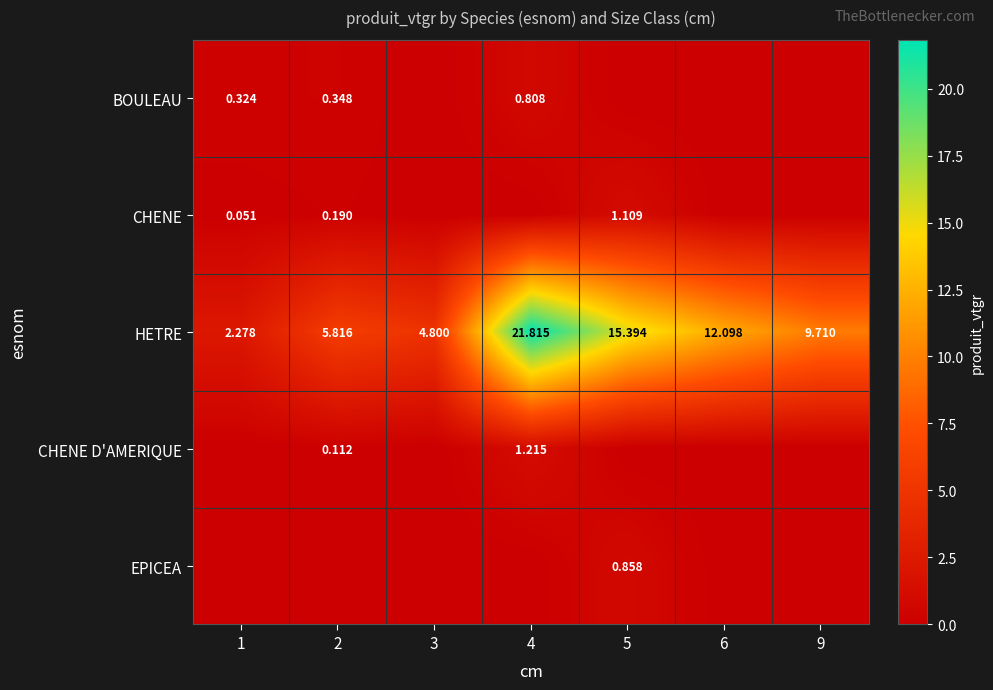

How many values in the HETRE series exceed 9?

4